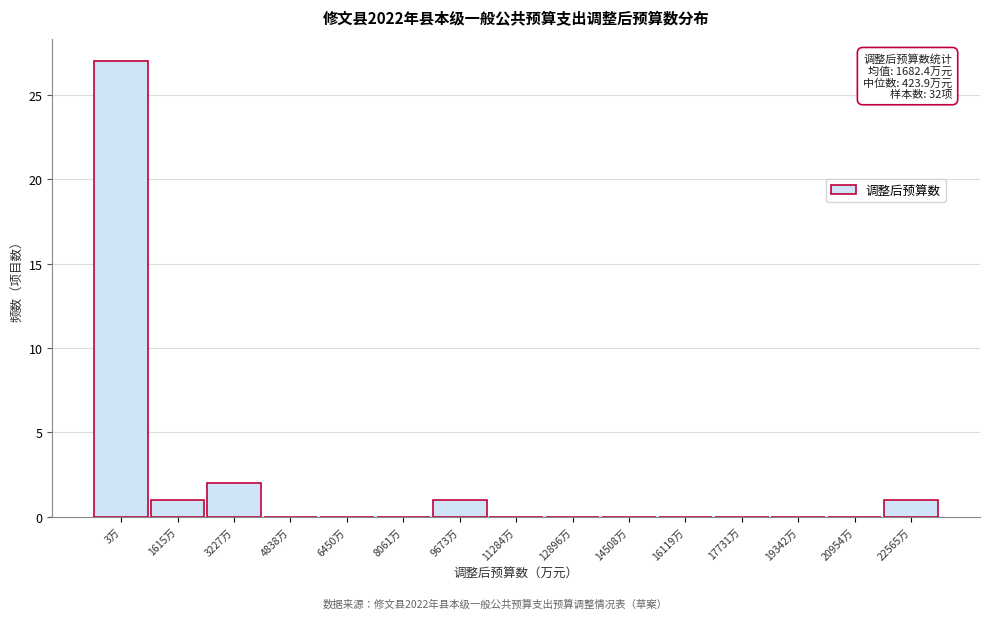

Reading left to right, transcribe all the data shown in this chart.

3万=27	1615万=1	3227万=2	4838万=0	6450万=0	8061万=0	9673万=1	11284万=0	12896万=0	14508万=0	16119万=0	17731万=0	19342万=0	20954万=0	22565万=1